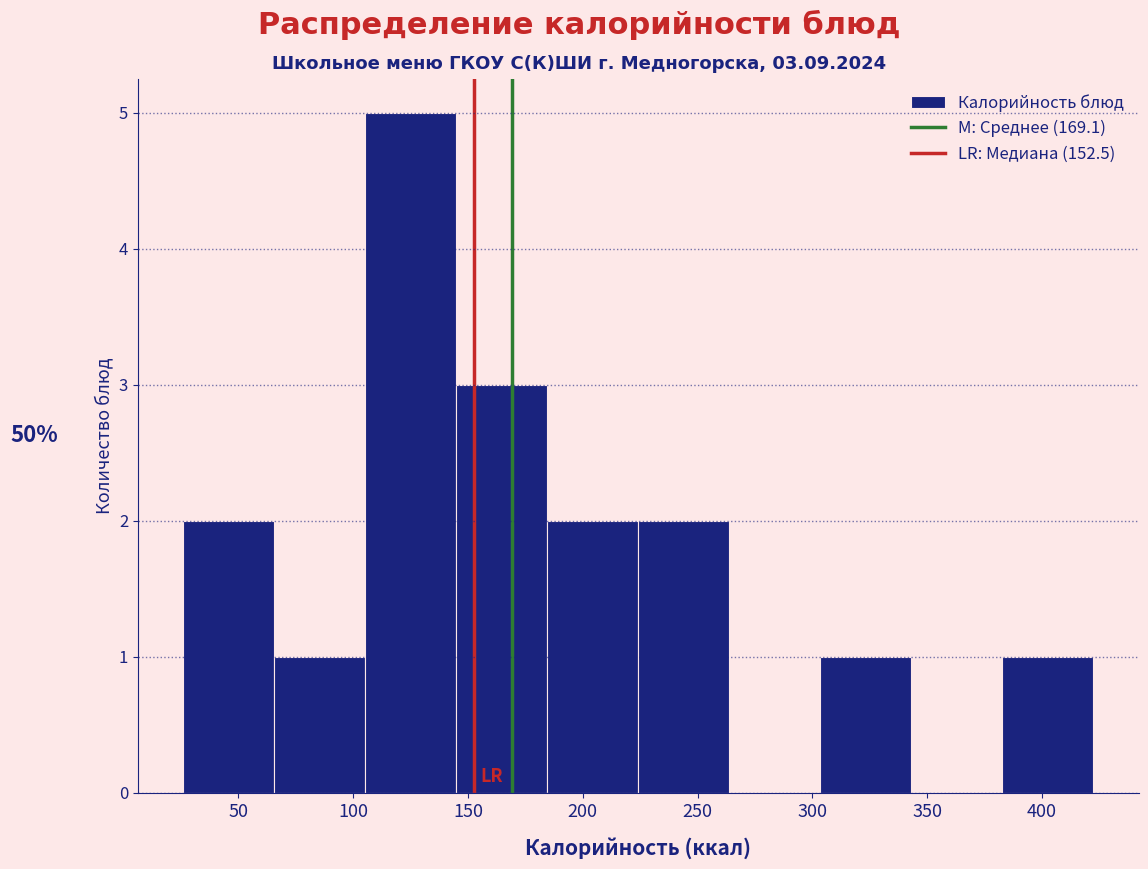

Over which range of the x-axis is the bar tallest?

105 to 145